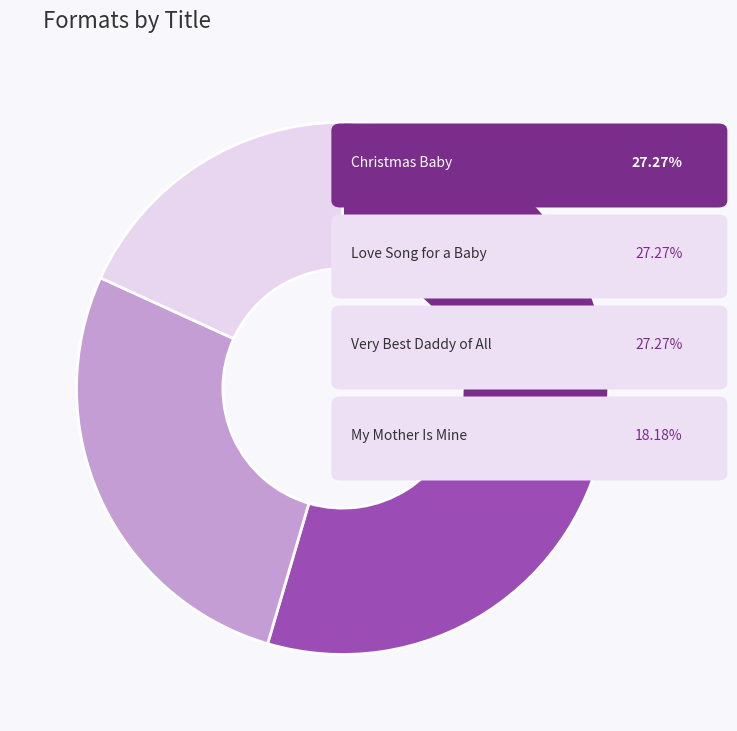

How many segments does this pie chart have?

4